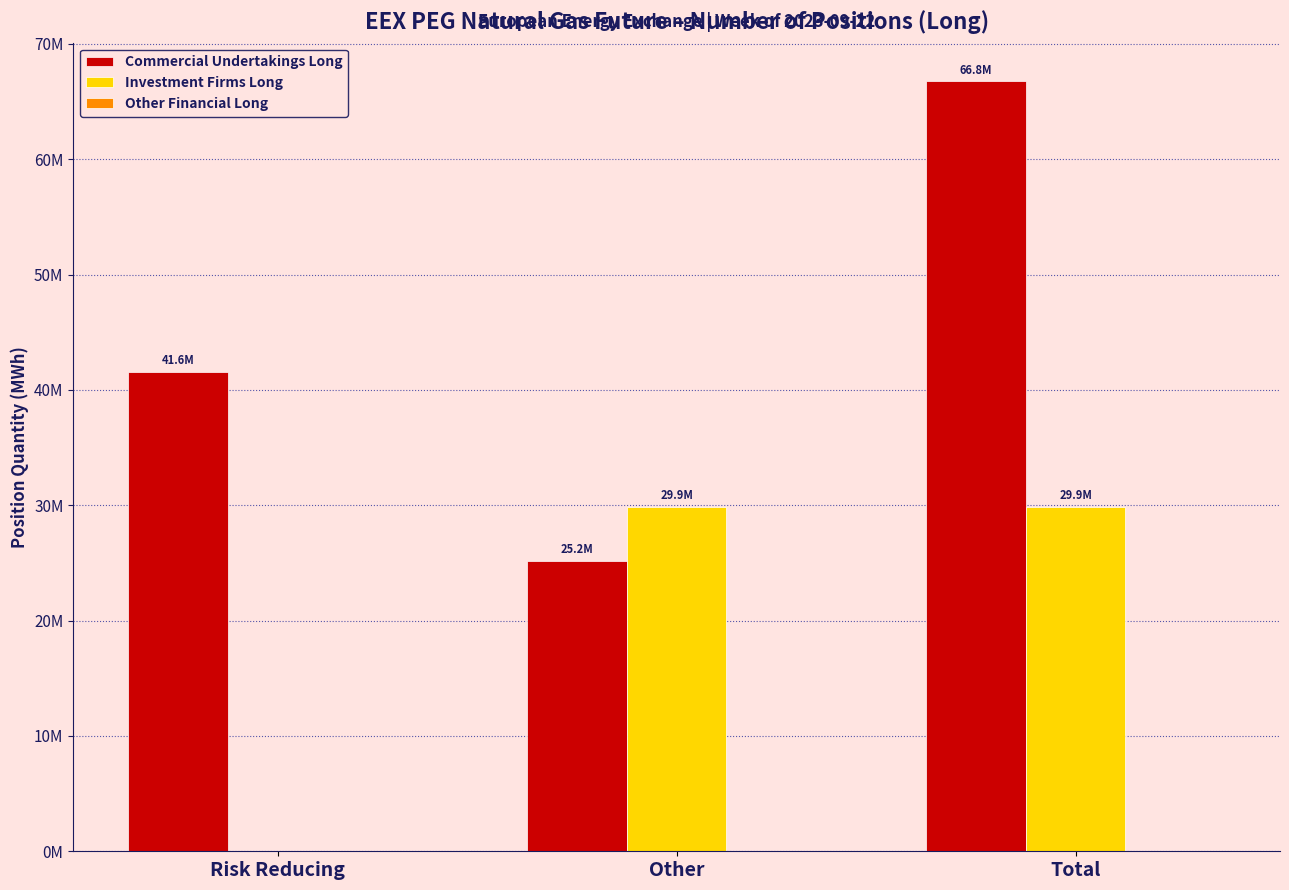

Does the chart contain stacked bars?

No